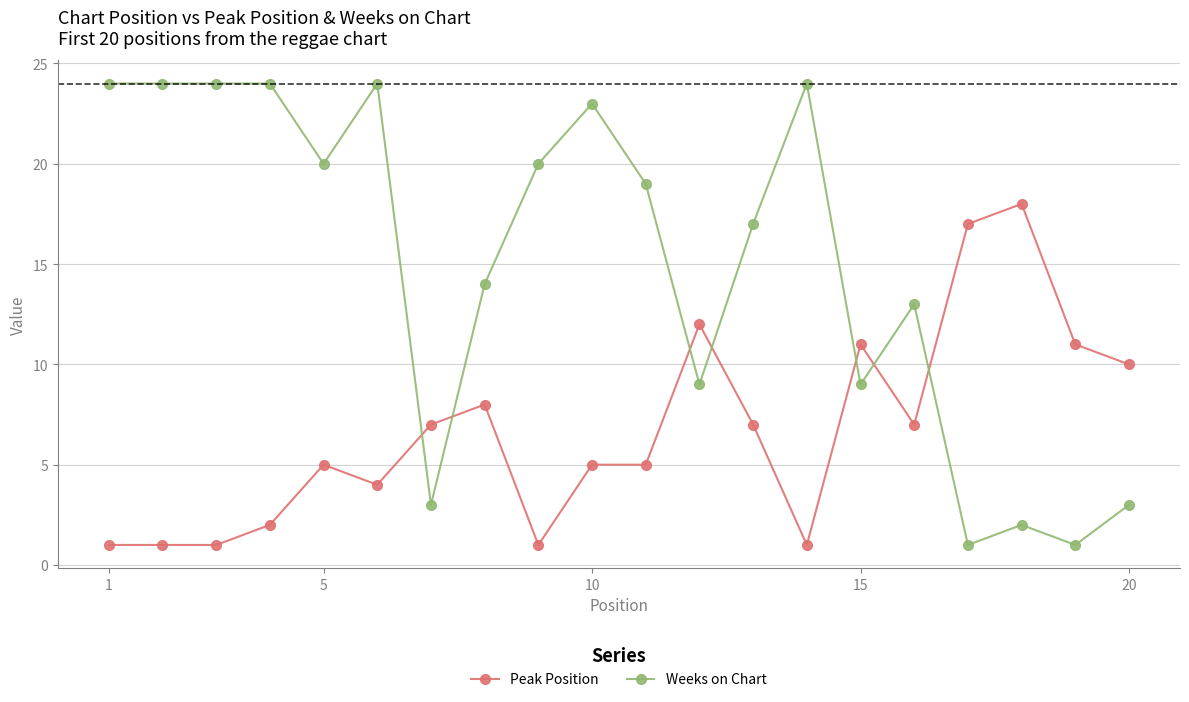

How many categories are shown in the chart?

20